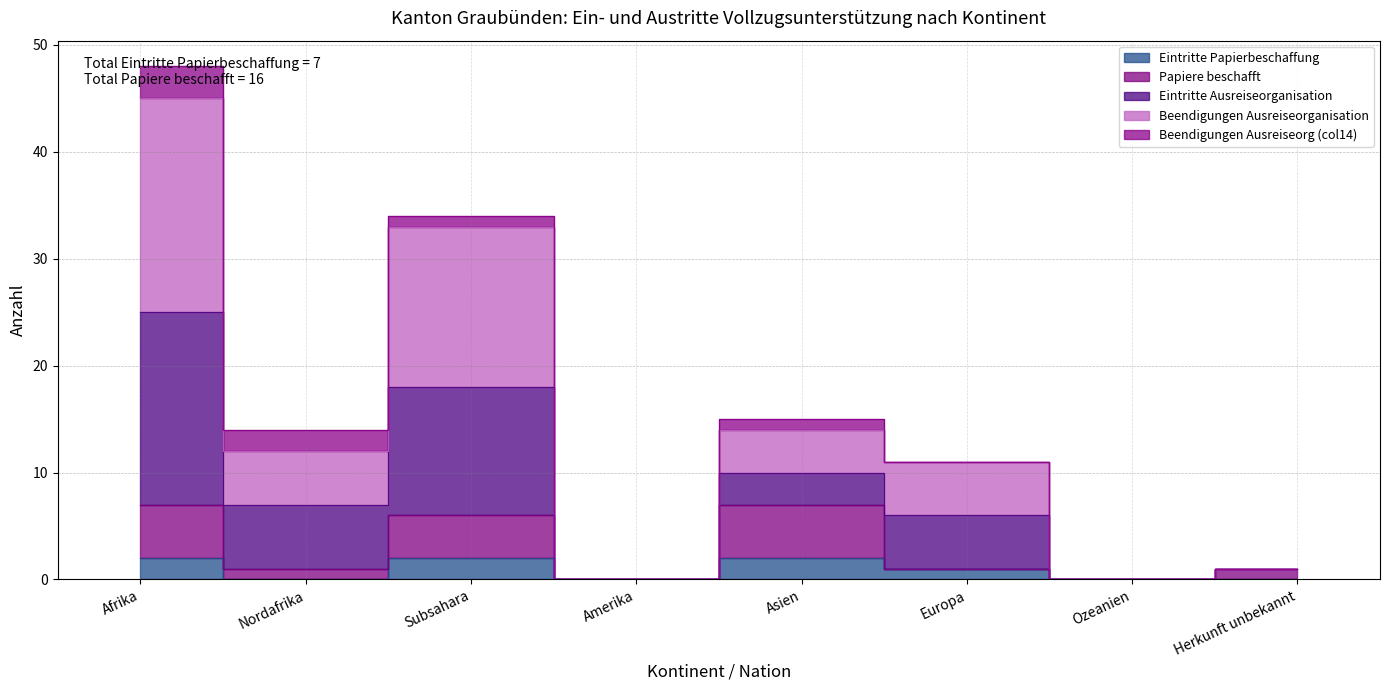

At which category is the sum across all series the highest?

Afrika